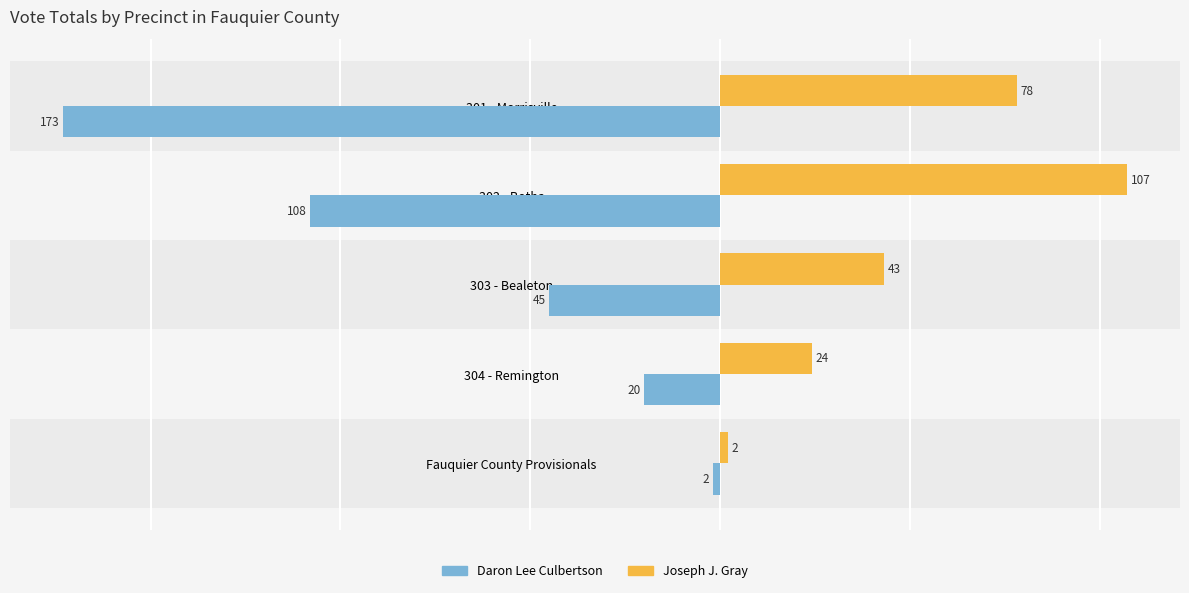

Which series has the largest total across all categories?

Joseph J. Gray